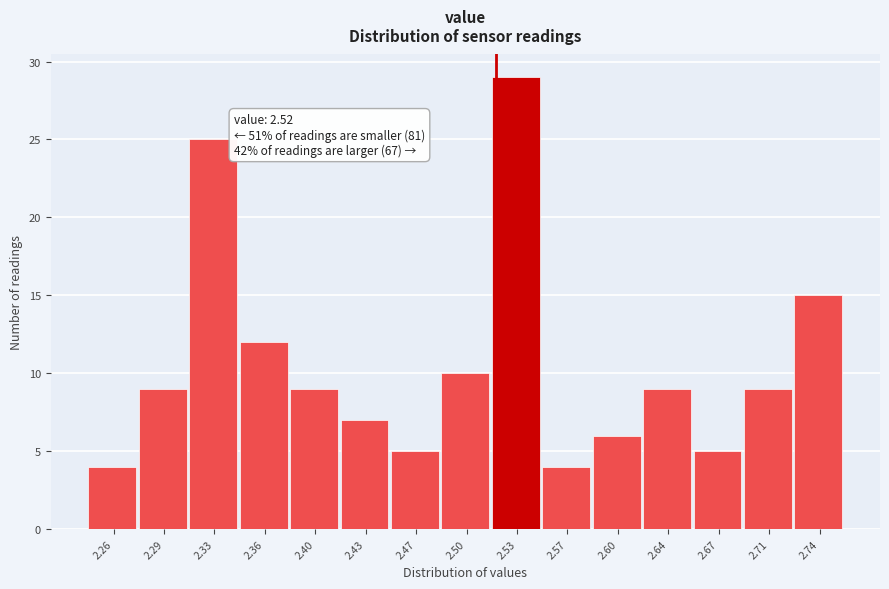

Which range on the x-axis has the tallest bar?

2.515 to 2.550